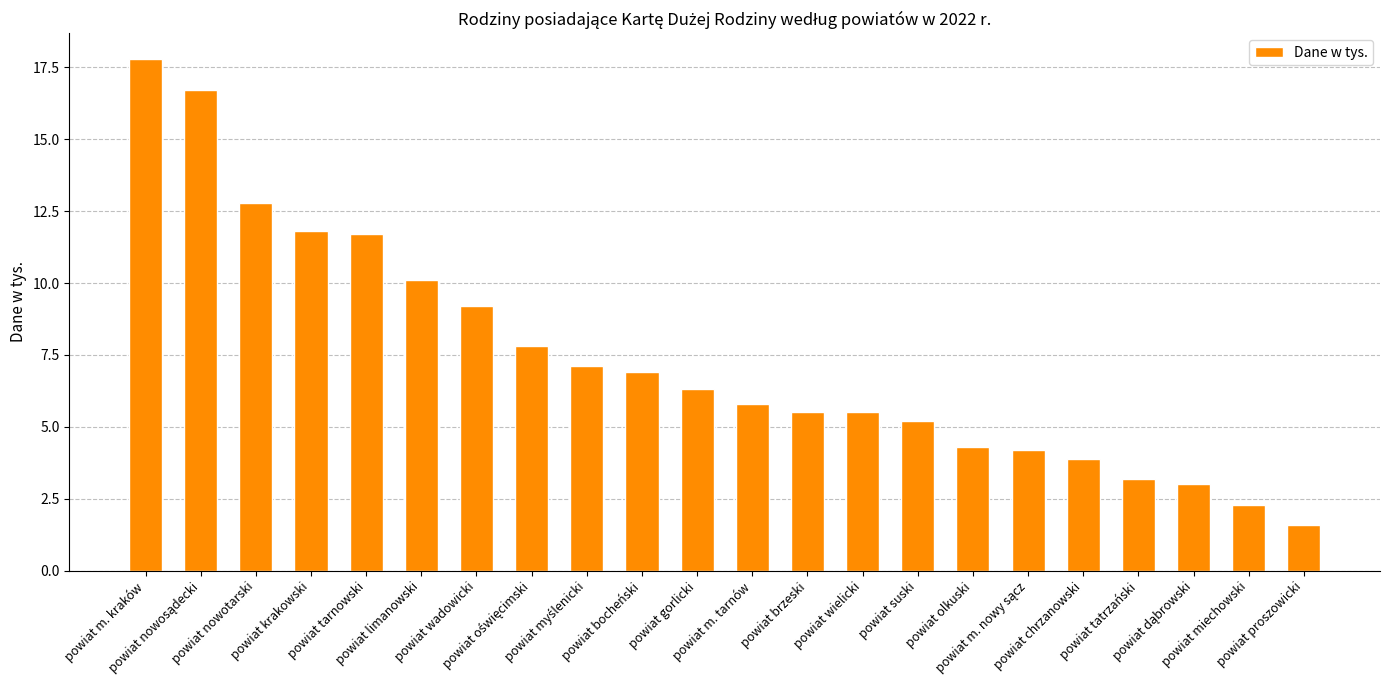

What is the sum of all values?

162.7